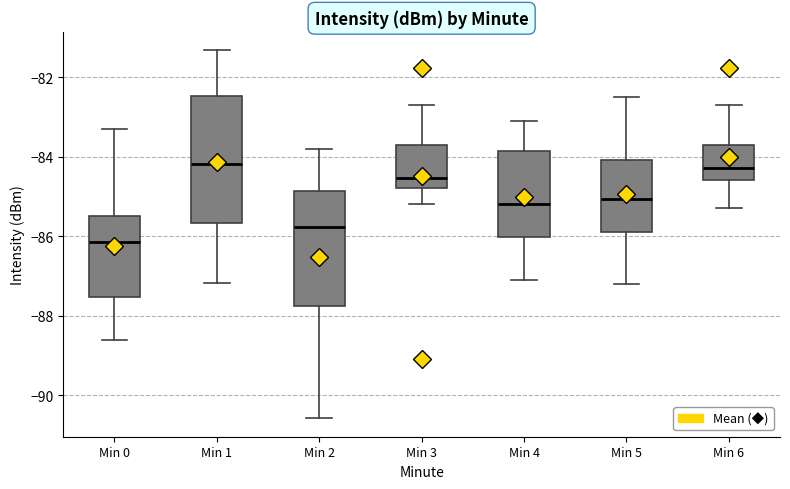

Comparing the boxes themselves (not the whiskers), which one is the tallest?

Min 1